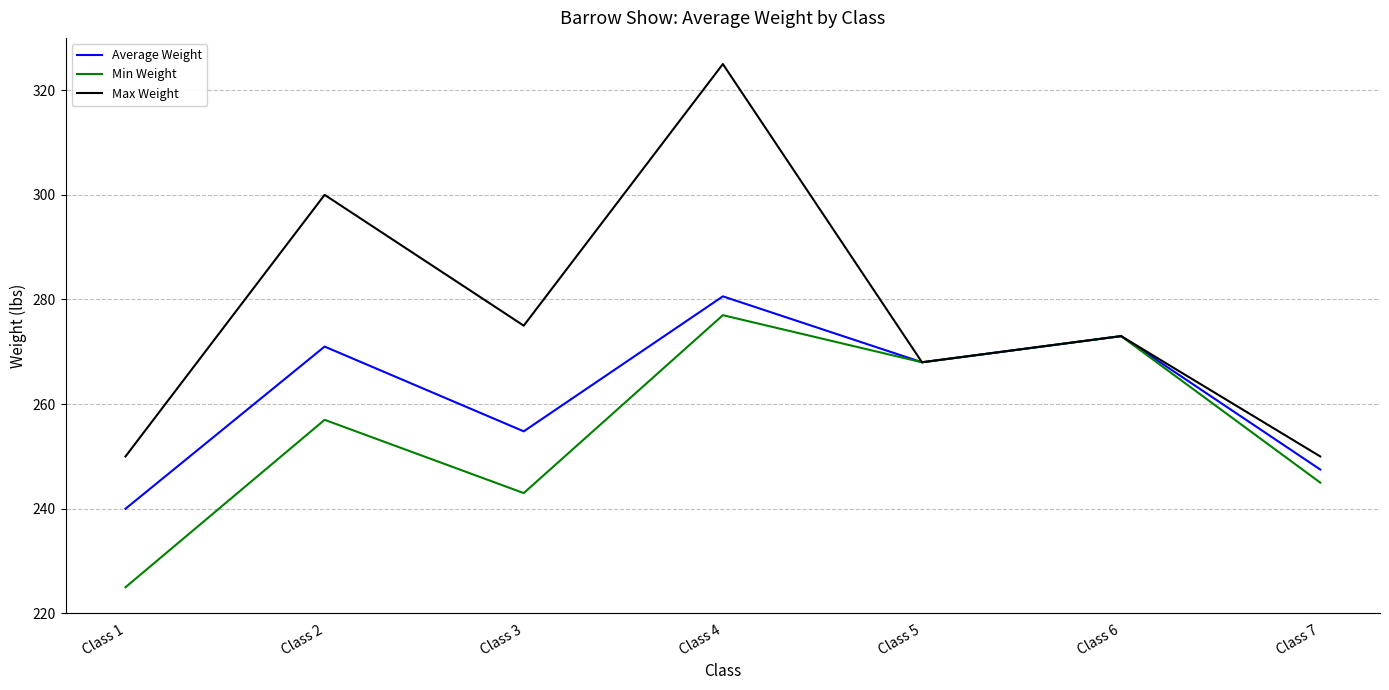

In Max Weight, how many points are lower than both neighbors (excluding endpoints)?

2